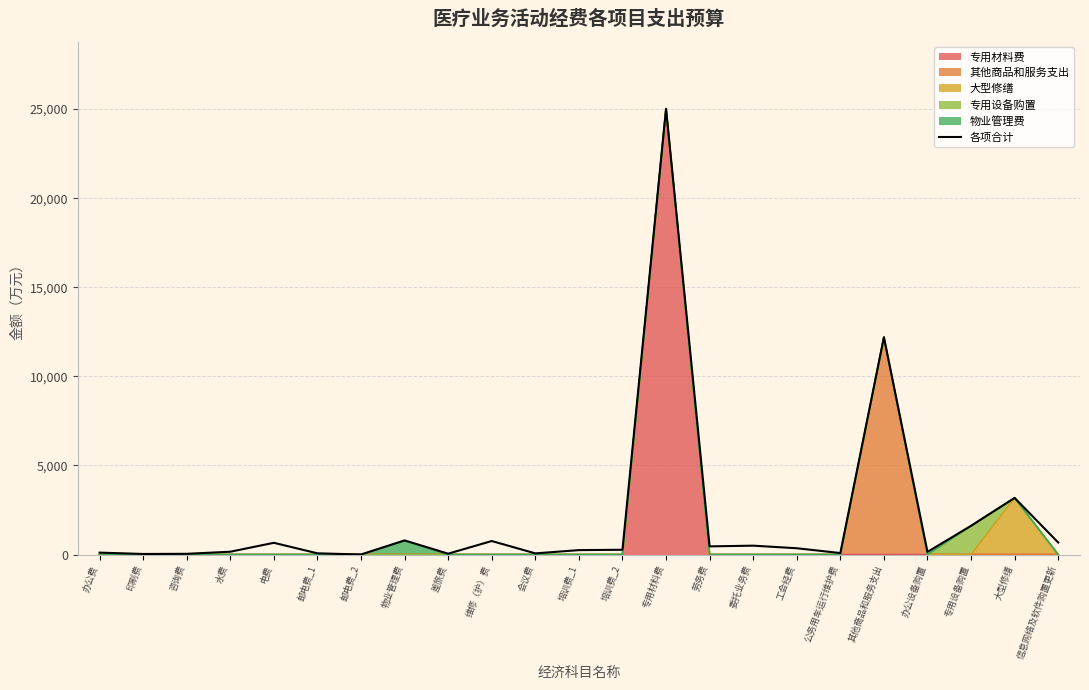

At which label is the value closest to 12510?

其他商品和服务支出